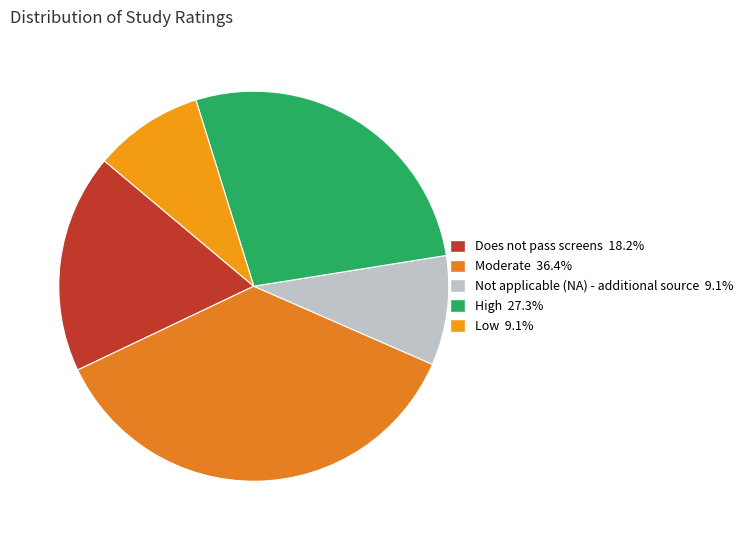

Is it true that Low is 9% of the pie?

True